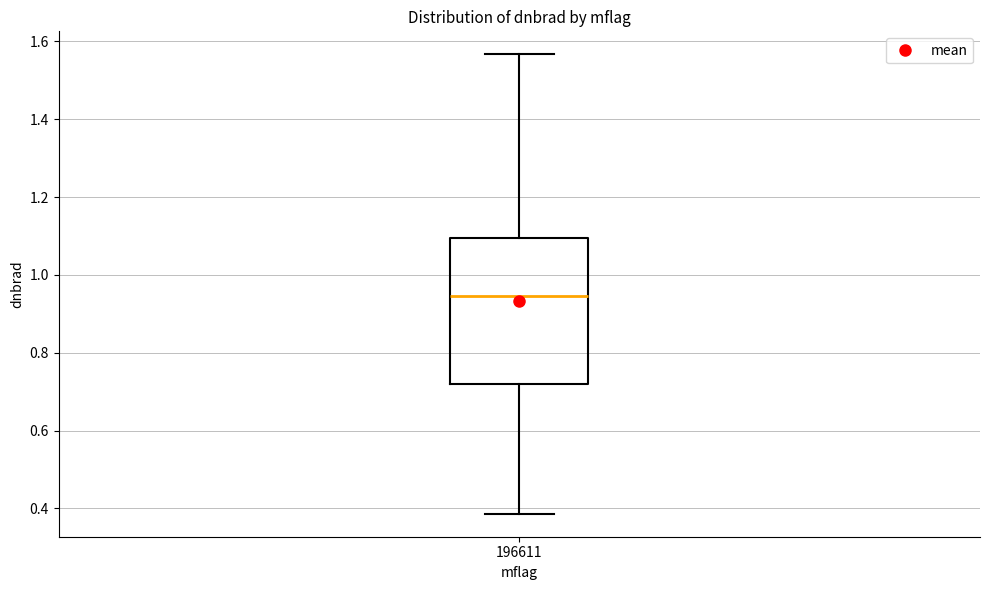

Read this box plot against the y-axis: the position of the median line, the range covered by the box, and the ends of both whiskers. The values are not printed on the chart, so give them approximately, as read against the axis.

median 0.94, box 0.72 to 1.10, whiskers 0.38 to 1.56